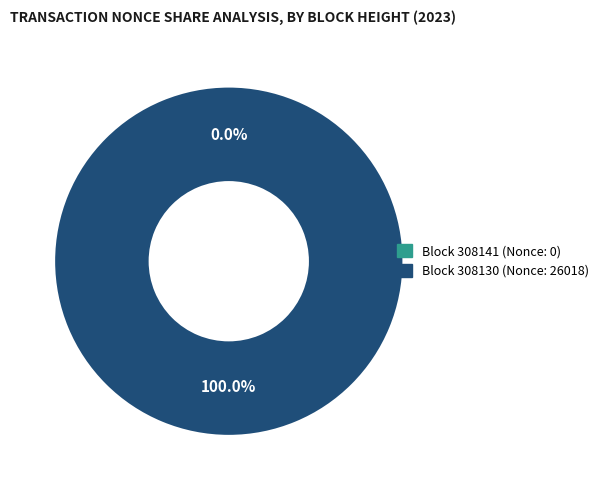

Which category accounts for the majority?

308130